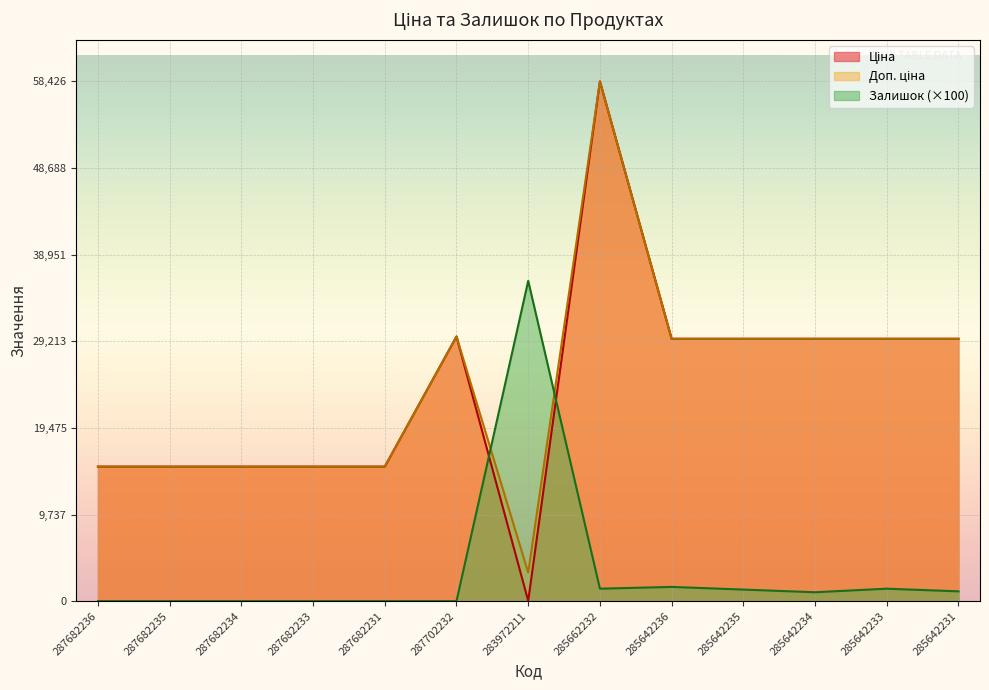

How many values in the Доп. ціна series exceed 29491?

7